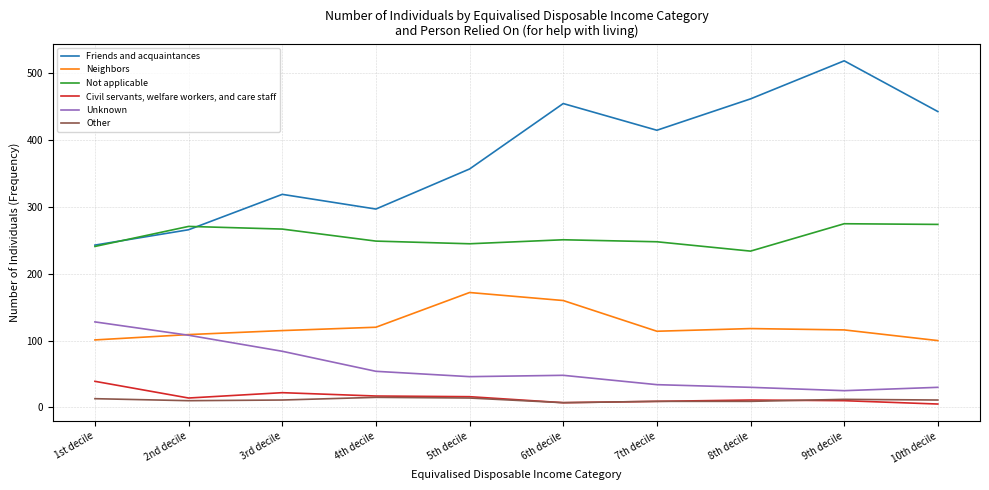

At which label is Friends and acquaintances closest to 381?

5th decile